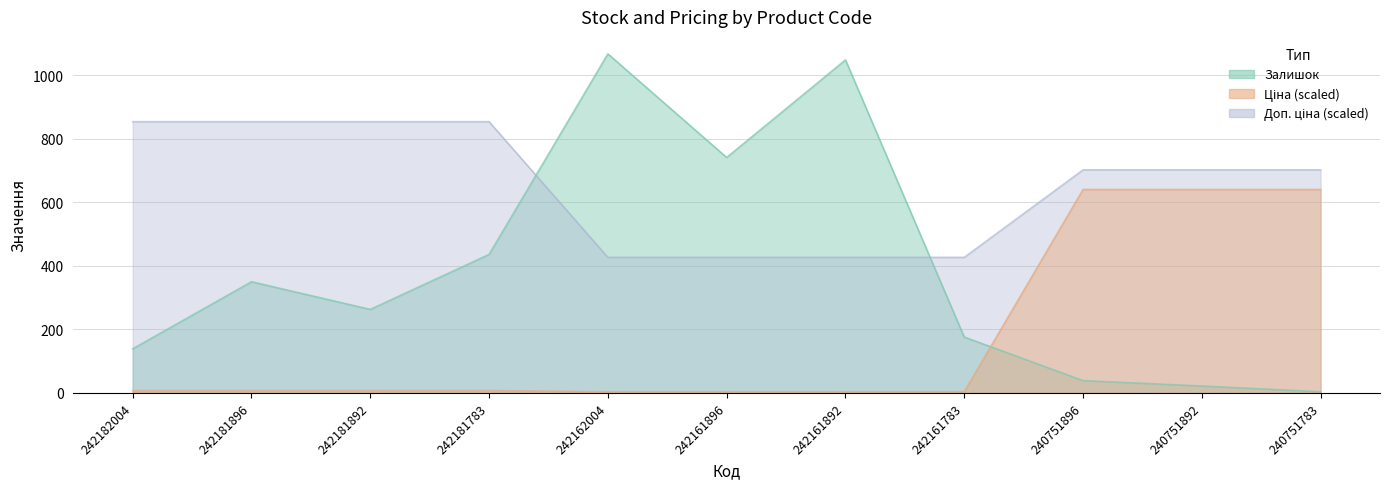

What is the difference between the Ціна values at 240751896 and 242161896?

636.3